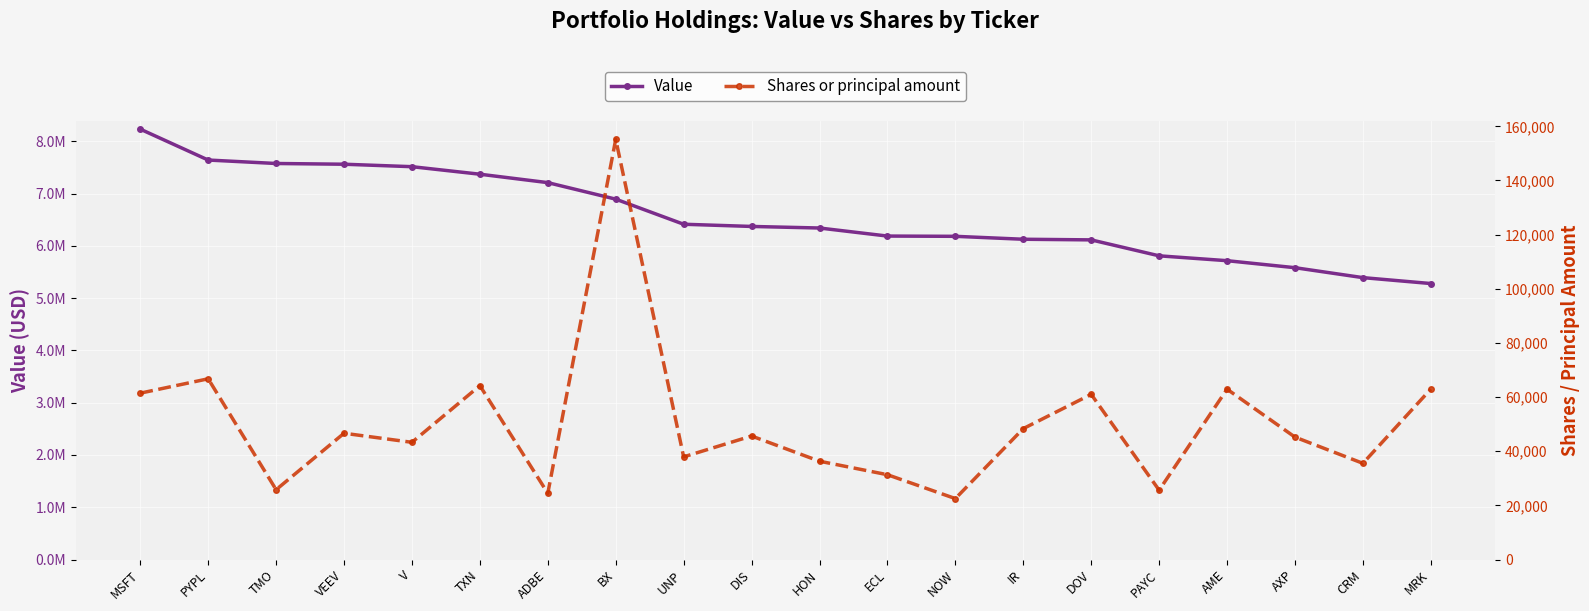

The Shares or principal amount series shows 37924 at UNP. True or false?

True